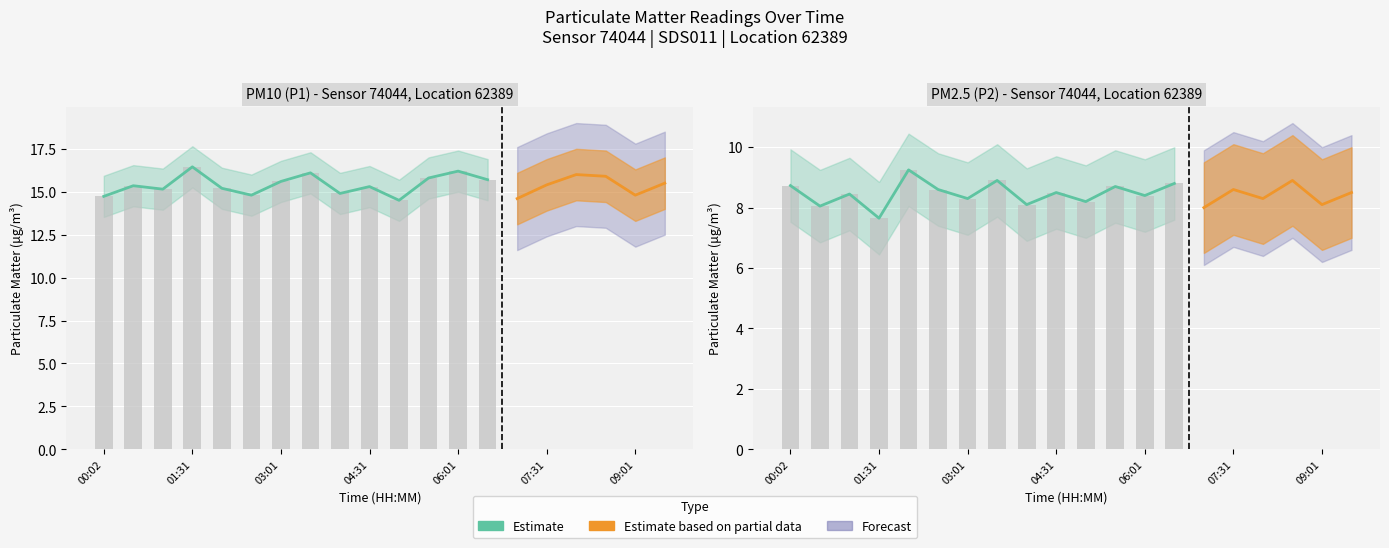

What is the difference between the values at 7 and 9?

0.4